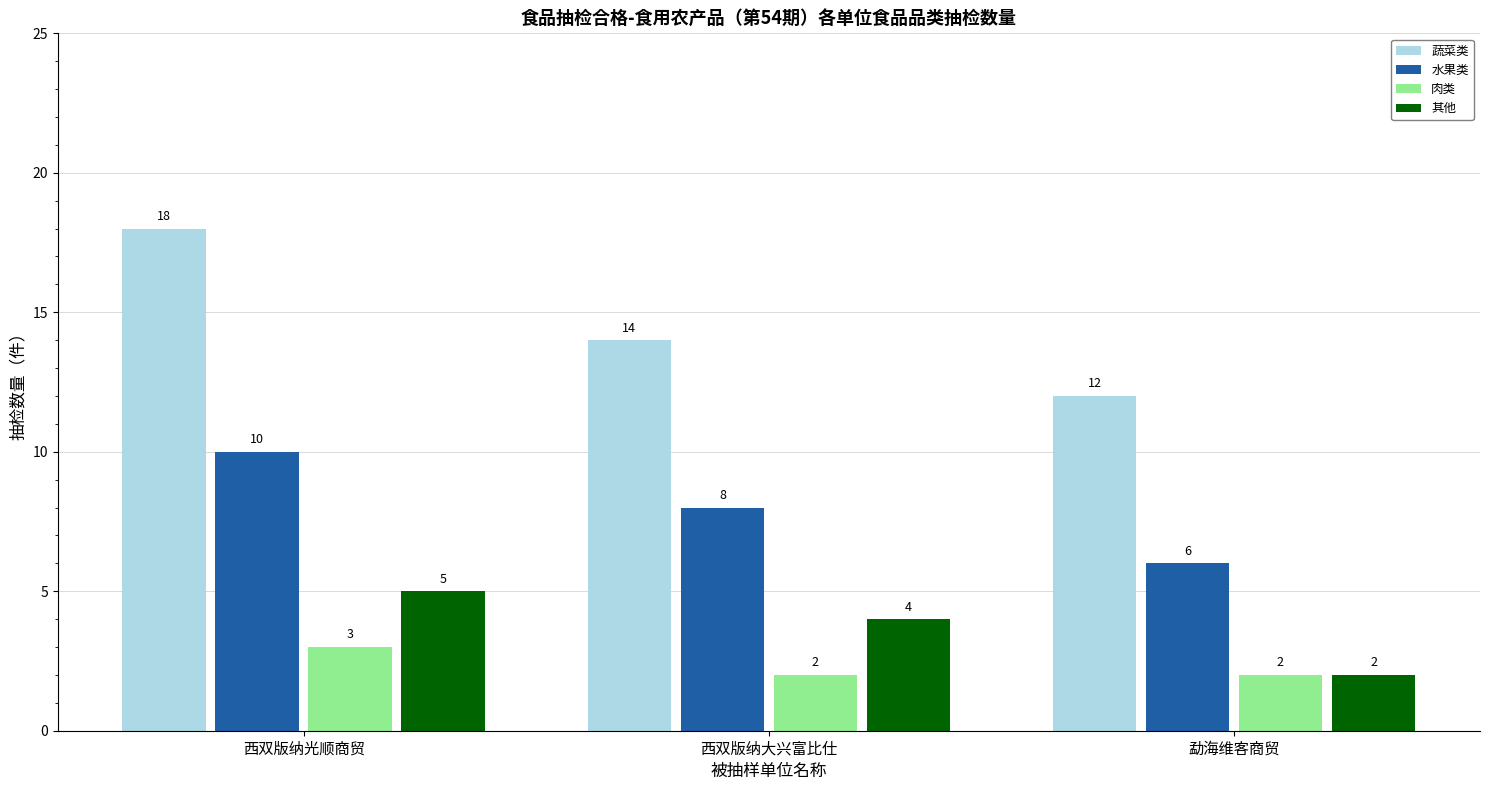

Where is 蔬菜类 nearest to the value 15?

西双版纳大兴富比仕